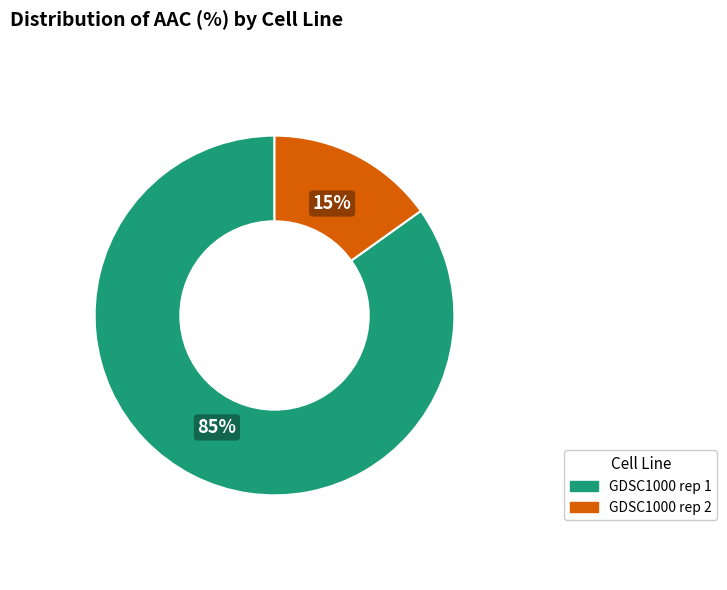

To the nearest percent, what is the combined percentage of GDSC1000 rep 2 and GDSC1000 rep 1?

100%